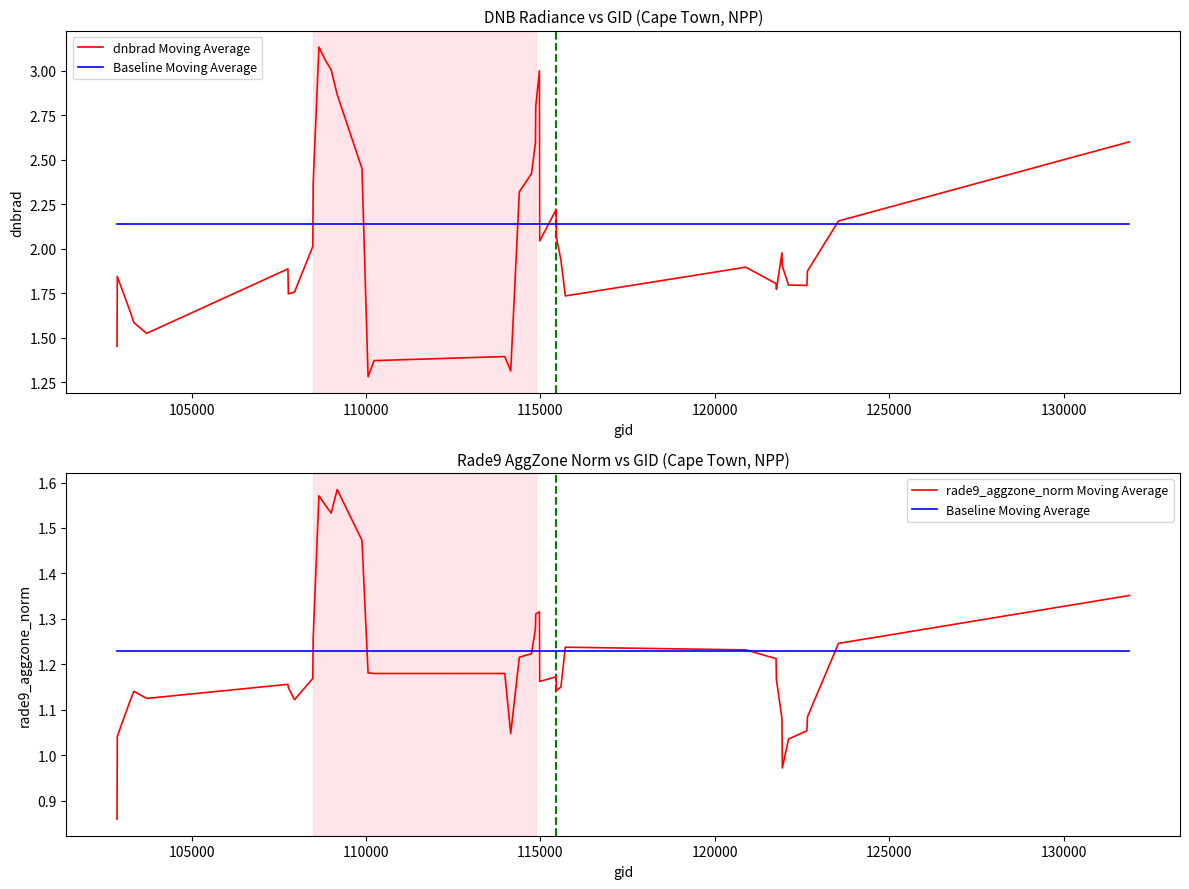

What is the lowest value of the Baseline Moving Average series?

1.2